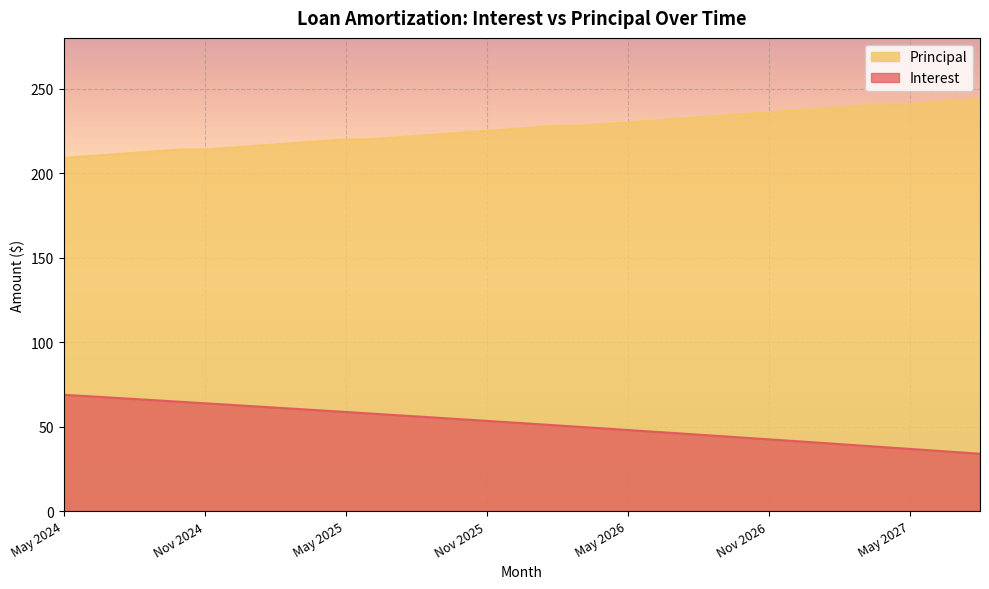

True or false: Interest and Principal cross at least once.

False